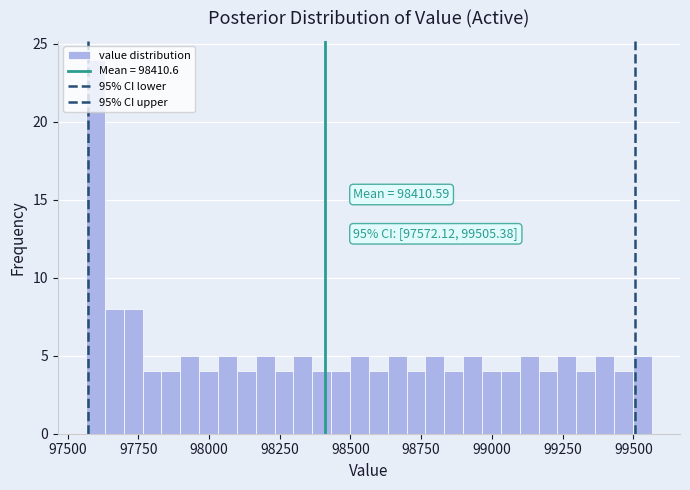

Read against the x-axis, roughly where is the centre of the tallest bar?

97600